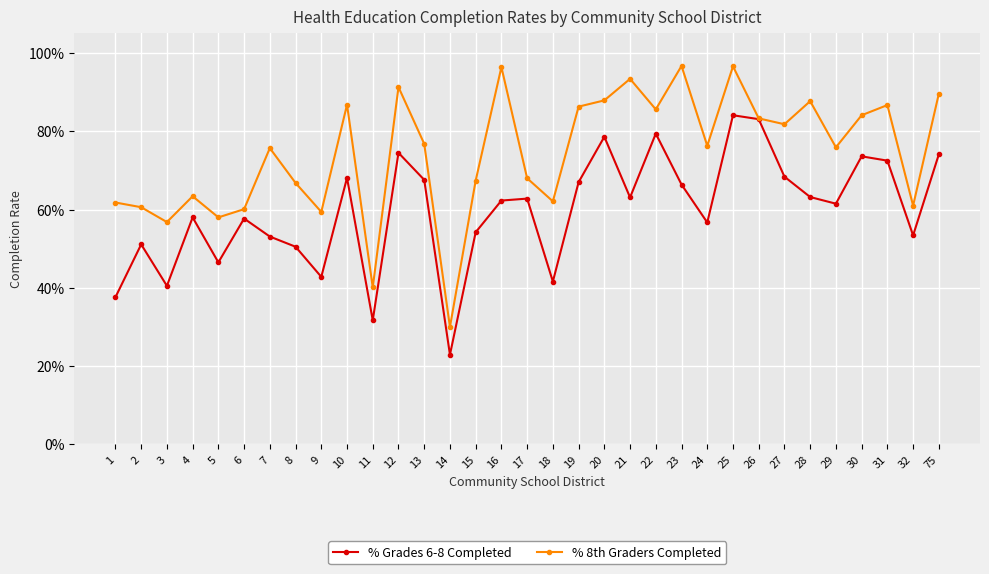

What is the value of the % Grades 6-8 Completed point at the 33rd from the left?

0.7